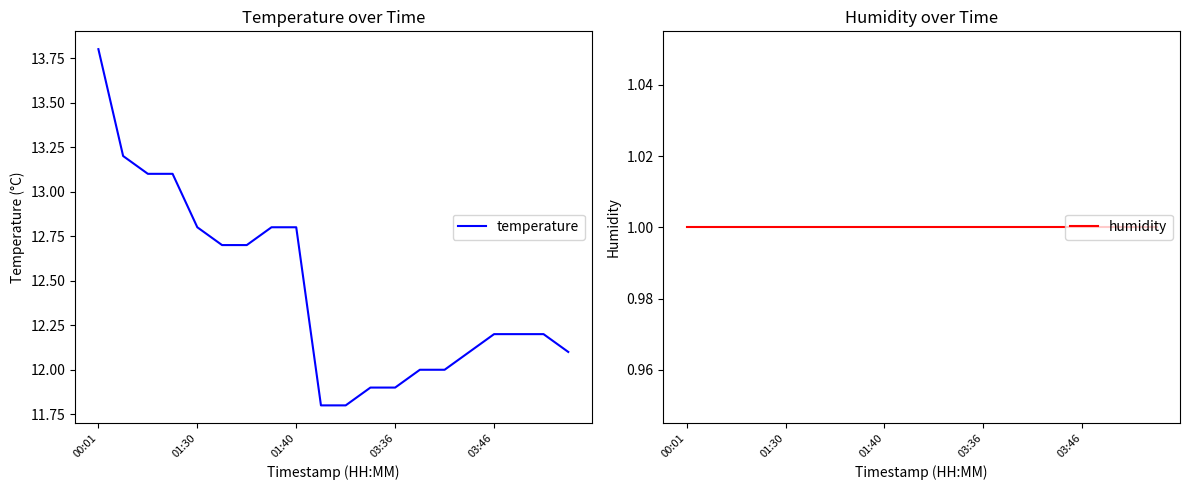

What is the maximum value for temperature?

13.8